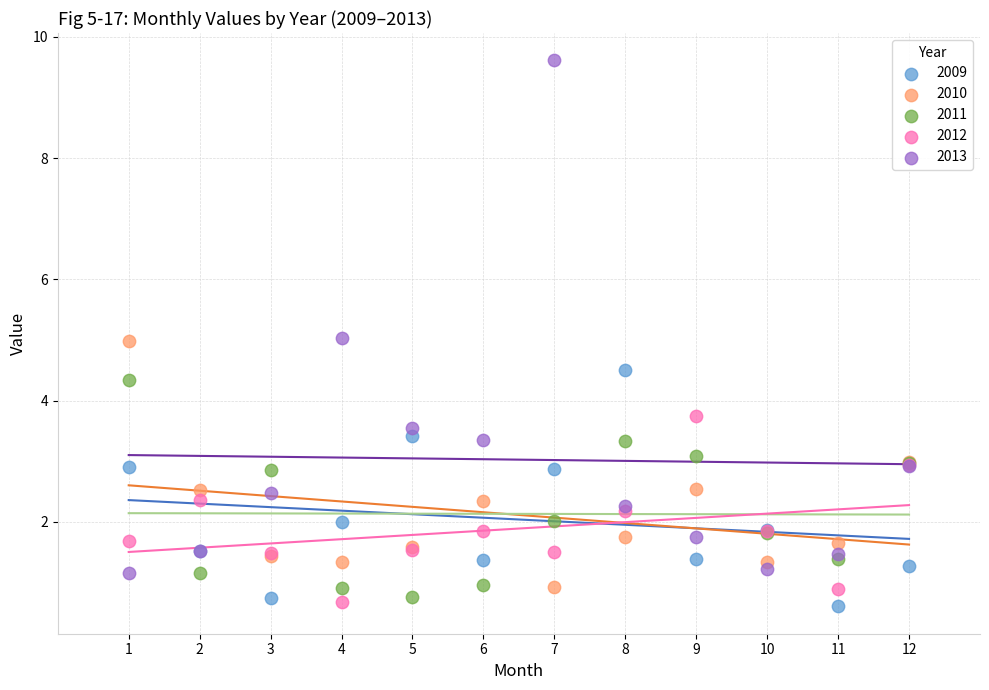

Which series has the widest spread of Y values?

2013